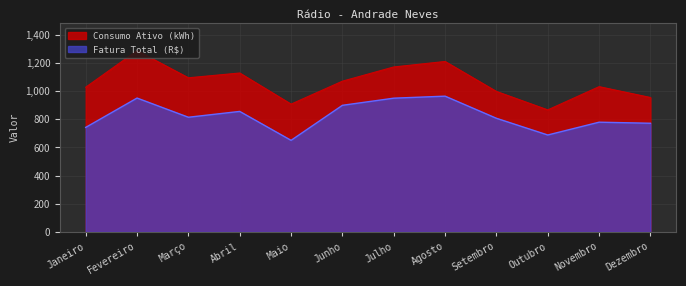

Reading left to right, list all the values displayed in this chart.

Fatura Total (R$): Janeiro=742.4	Fevereiro=951.0	Março=814.6	Abril=856.0	Maio=650.4	Junho=899.4	Julho=950.1	Agosto=964.4	Setembro=807.2	Outubro=688.5	Novembro=779.5	Dezembro=771.9
Consumo Ativo (kWh): Janeiro=1028.0	Fevereiro=1288.0	Março=1095.0	Abril=1129.0	Maio=908.0	Junho=1071.0	Julho=1172.0	Agosto=1211.0	Setembro=998.0	Outubro=867.0	Novembro=1032.0	Dezembro=955.0